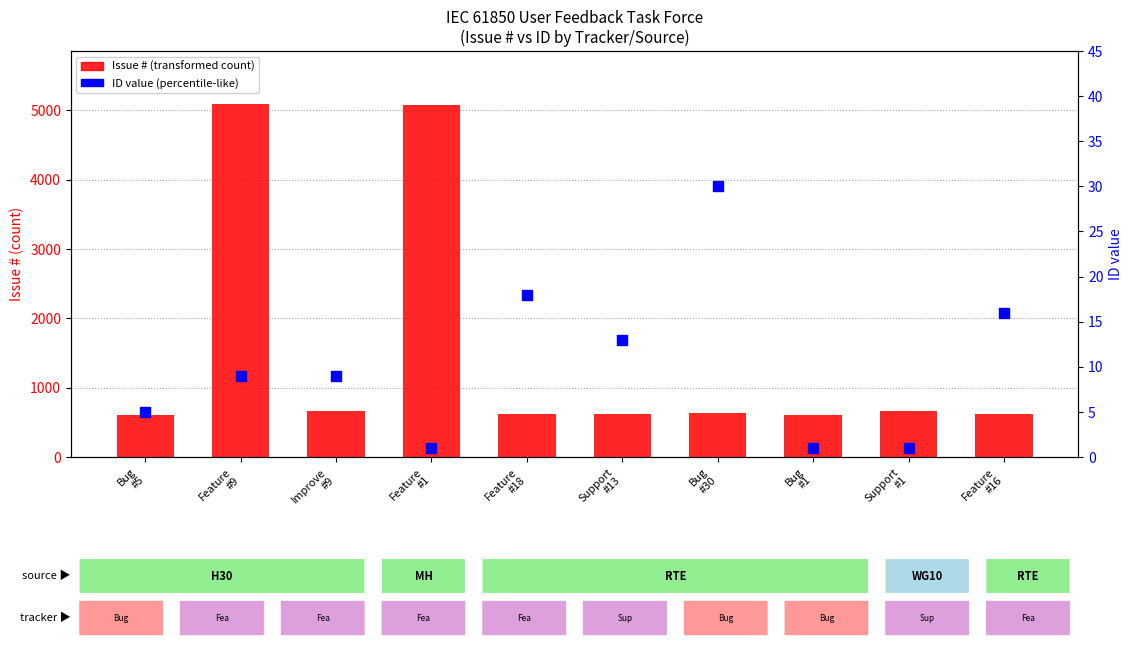

What is the total value across all series at Improve
#9?

673